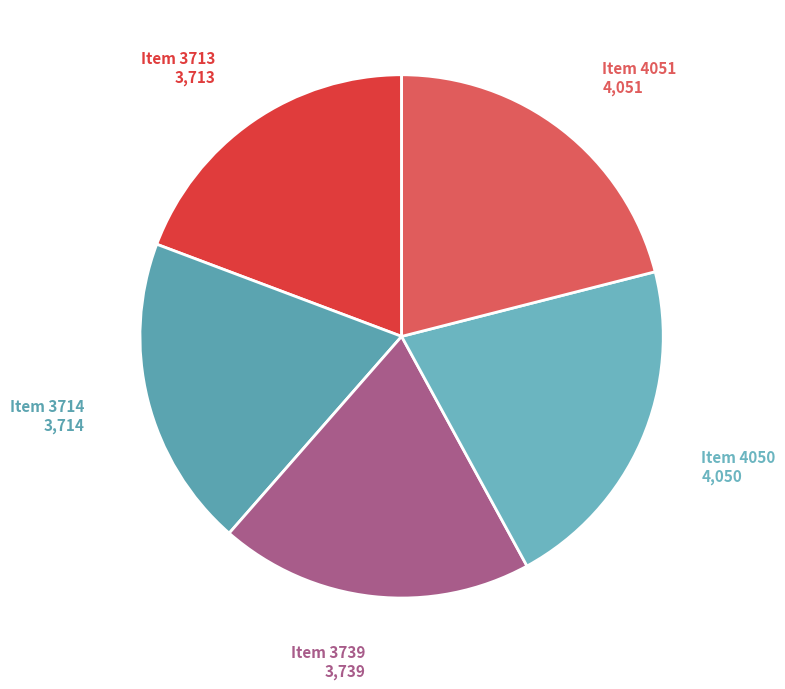

Is it true that Item 4051 is 30% of the pie?

False